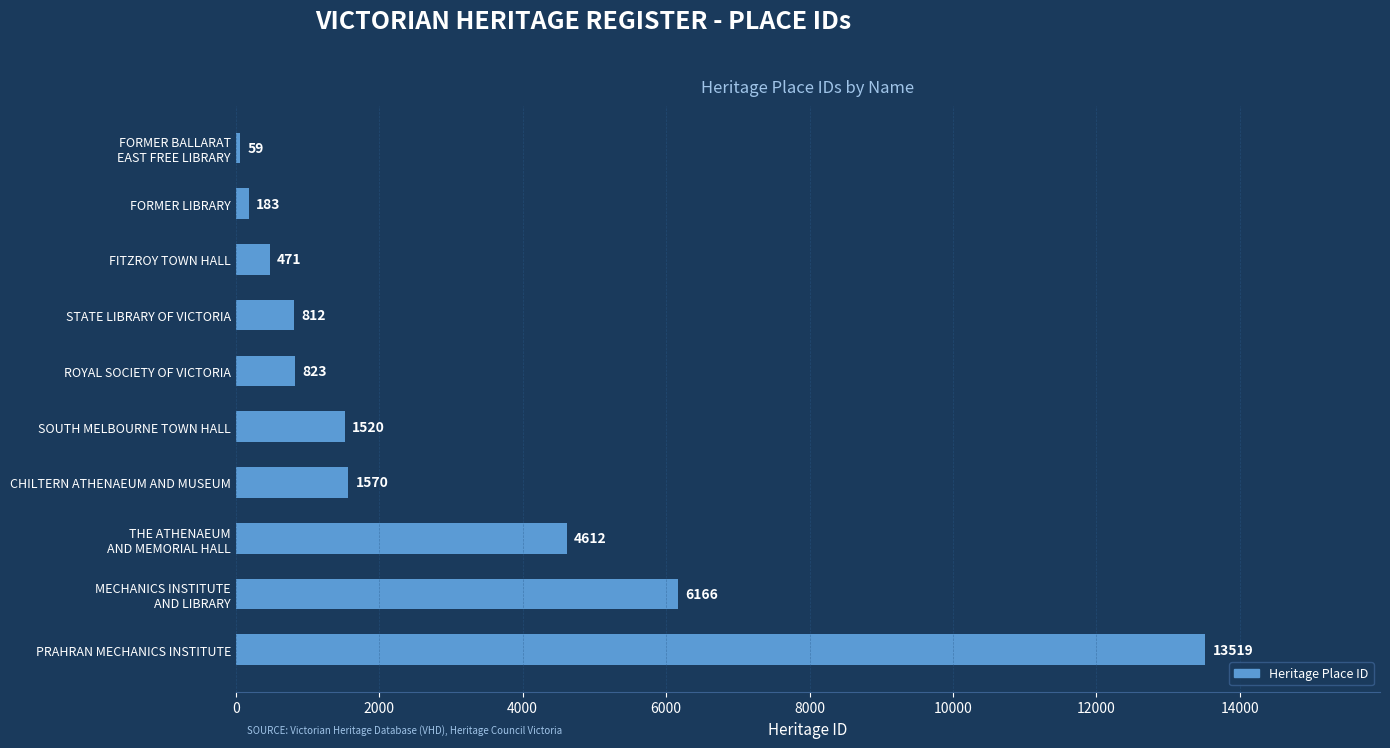

The chart shows a value of 823 at ROYAL SOCIETY OF VICTORIA. True or false?

True